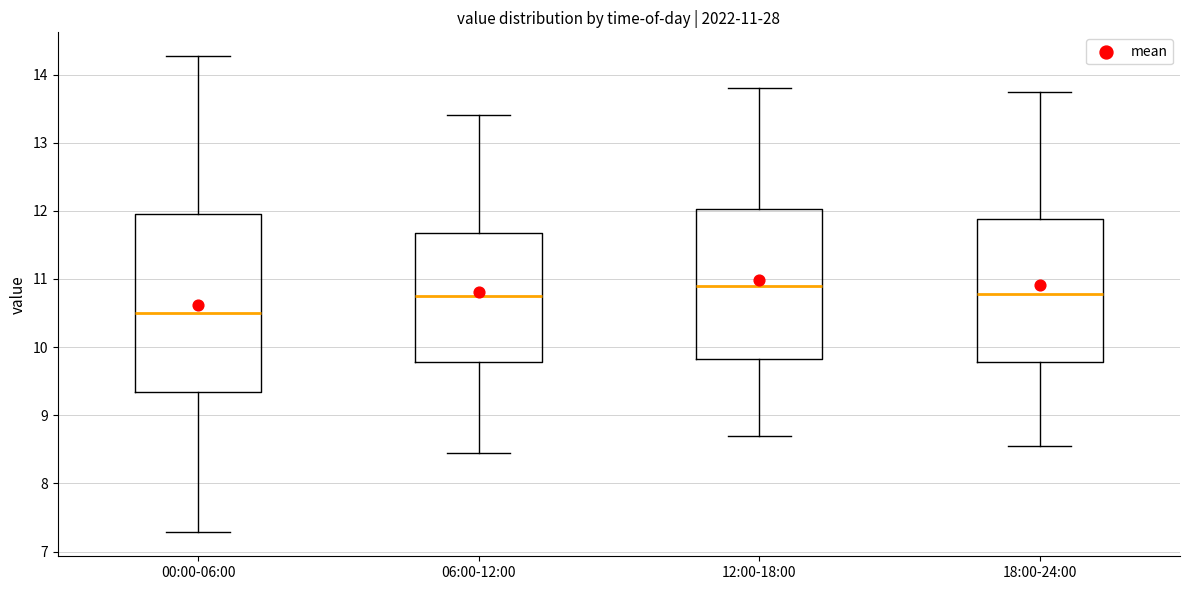

Which box has the lowest median line?

00:00-06:00